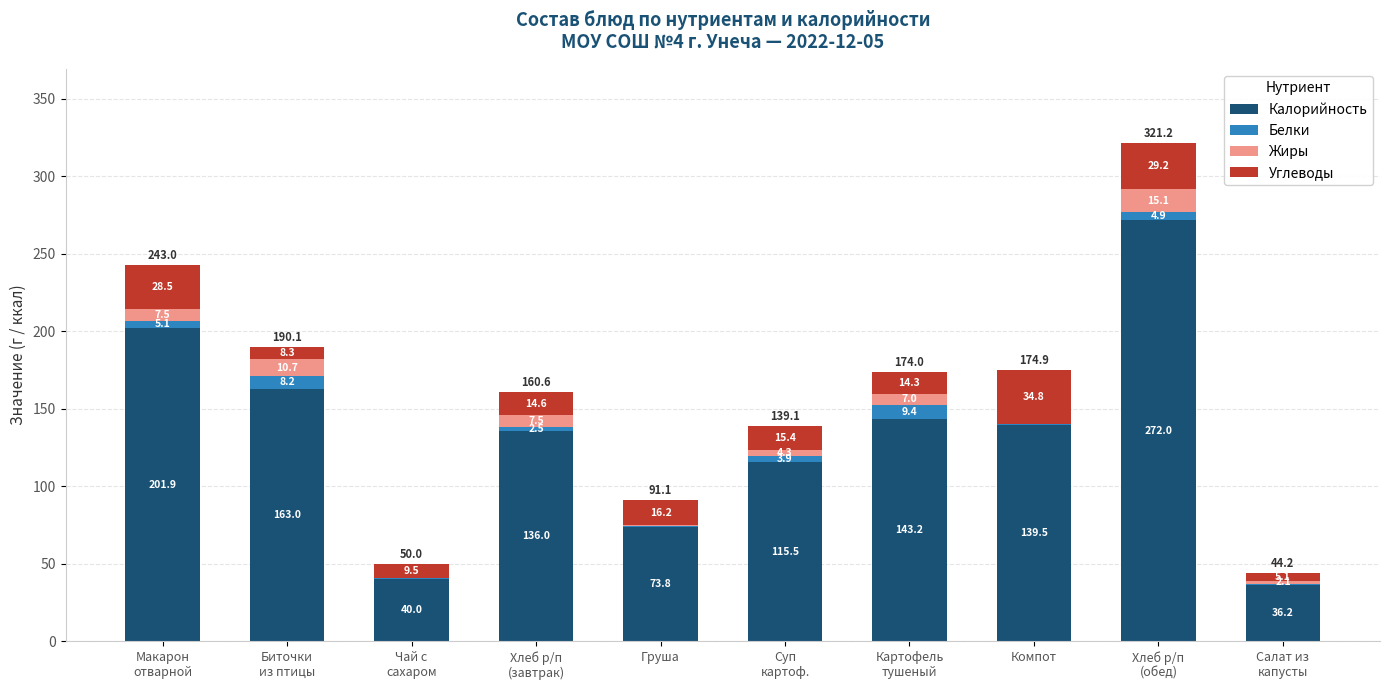

What is the sum of all Калорийность values?

1321.2